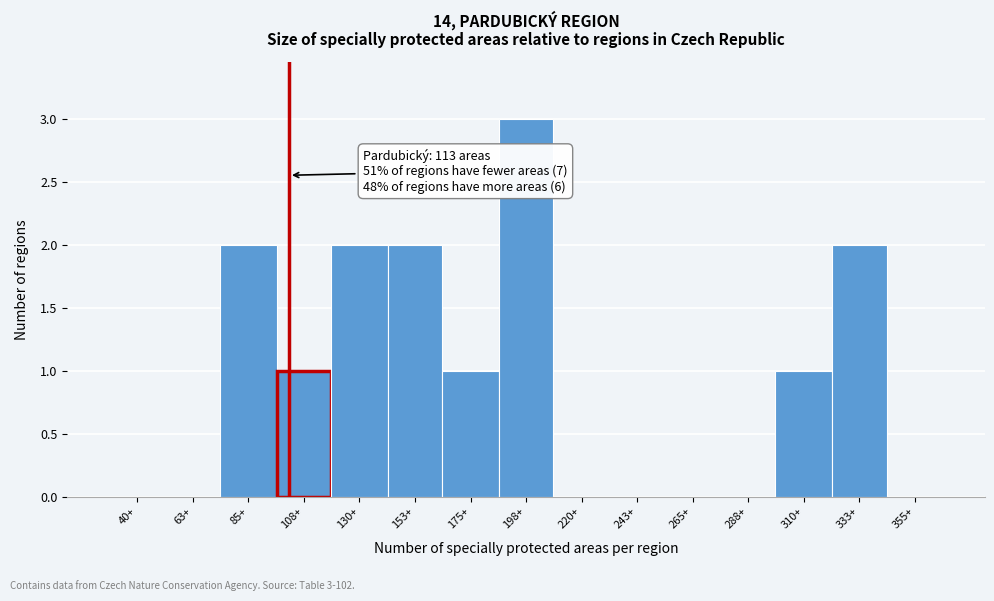

Reading left to right, list all the values displayed in this chart.

40+=0	63+=0	85+=2	108+=1	130+=2	153+=2	175+=1	198+=3	220+=0	243+=0	265+=0	288+=0	310+=1	333+=2	355+=0